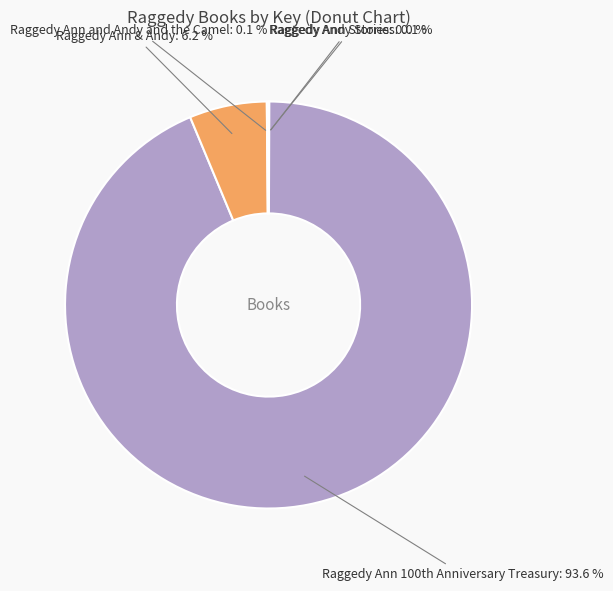

Is there a majority slice in this chart?

Yes